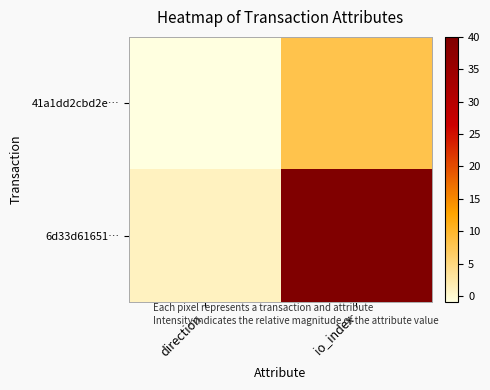

Reading left to right, what are all the values shown in this chart?

41a1dd2cbd2e…: direction=-1	io_index=8
6d33d61651…: direction=1	io_index=40